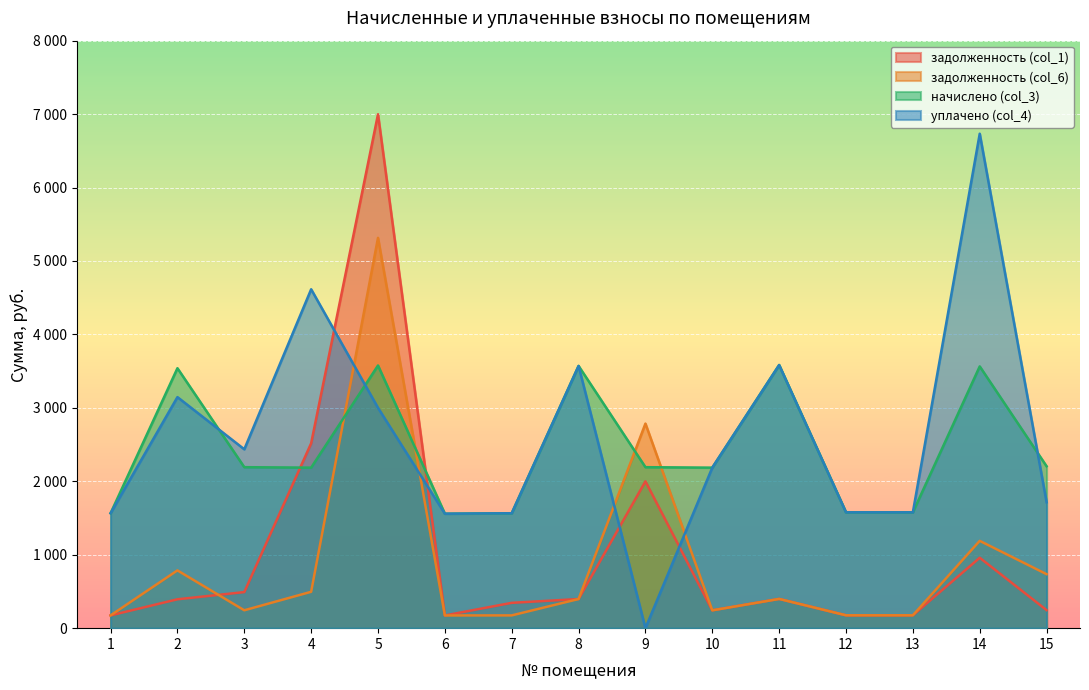

Where does the задолженность (col_1) series first go above 393?

2